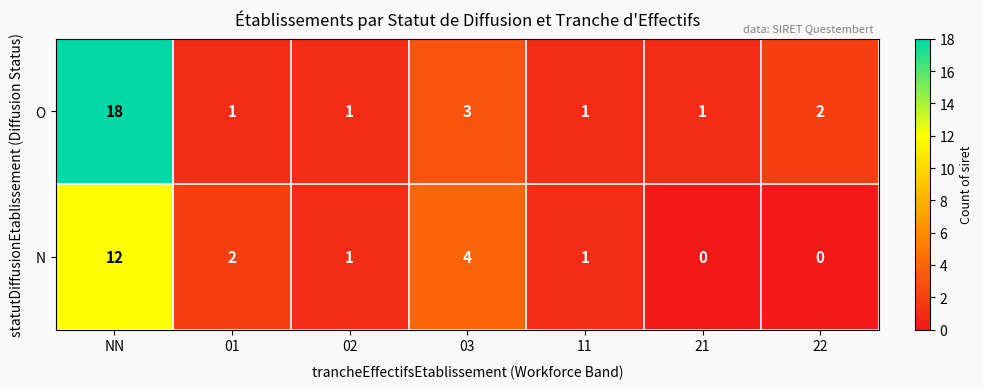

At which category is the sum across all series the highest?

NN